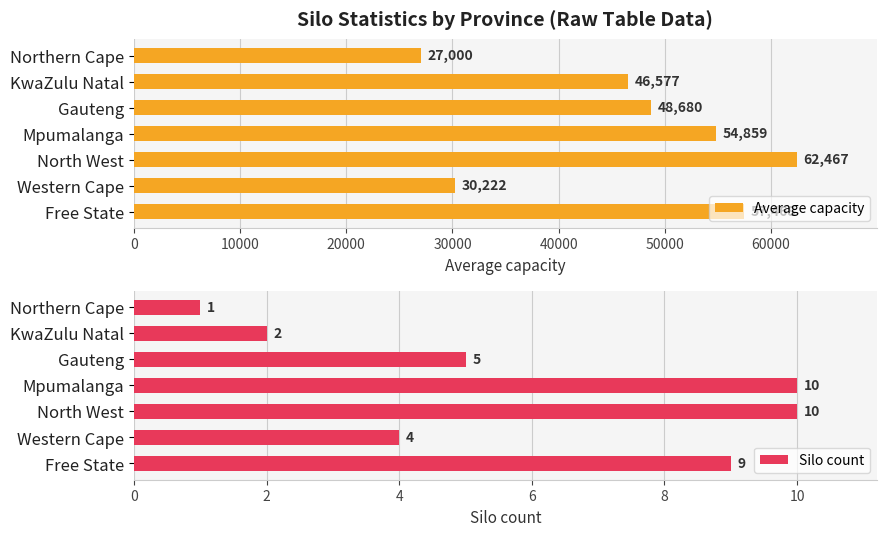

At which label does Silo count reach its minimum?

Northern Cape